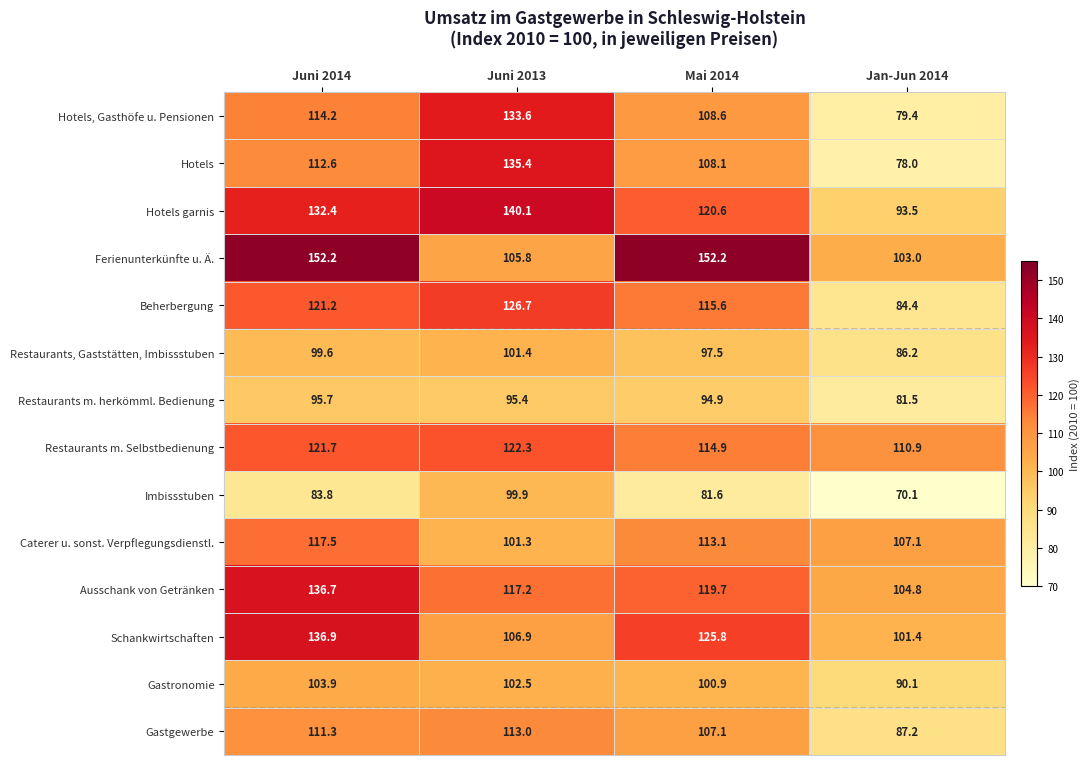

How many distinct data groups are displayed?

14